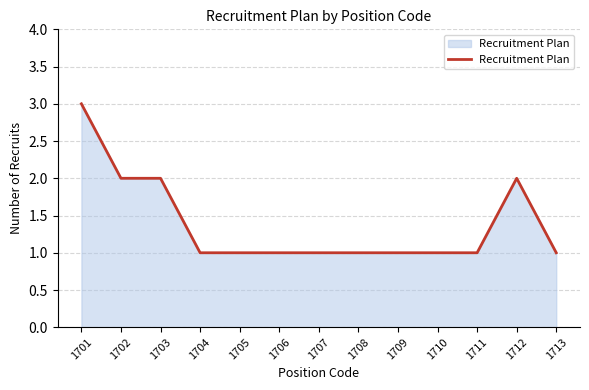

Read the value at 1713.

1